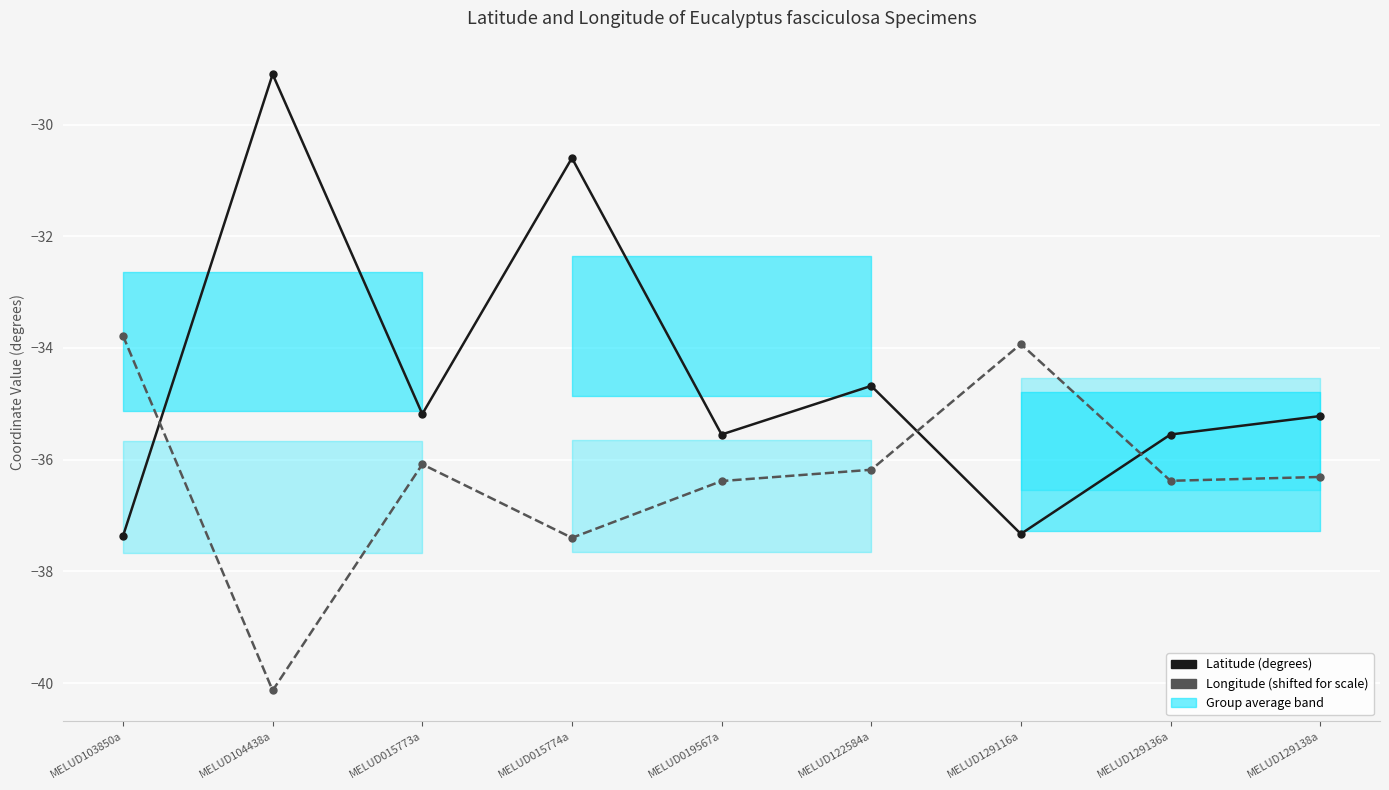

How many times do Longitude (shifted) and Latitude cross each other?

3